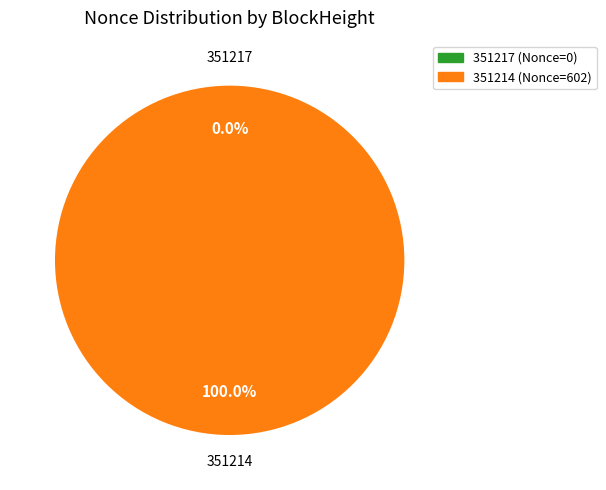

To the nearest percent, what is the combined percentage of 351217 and 351214?

100%